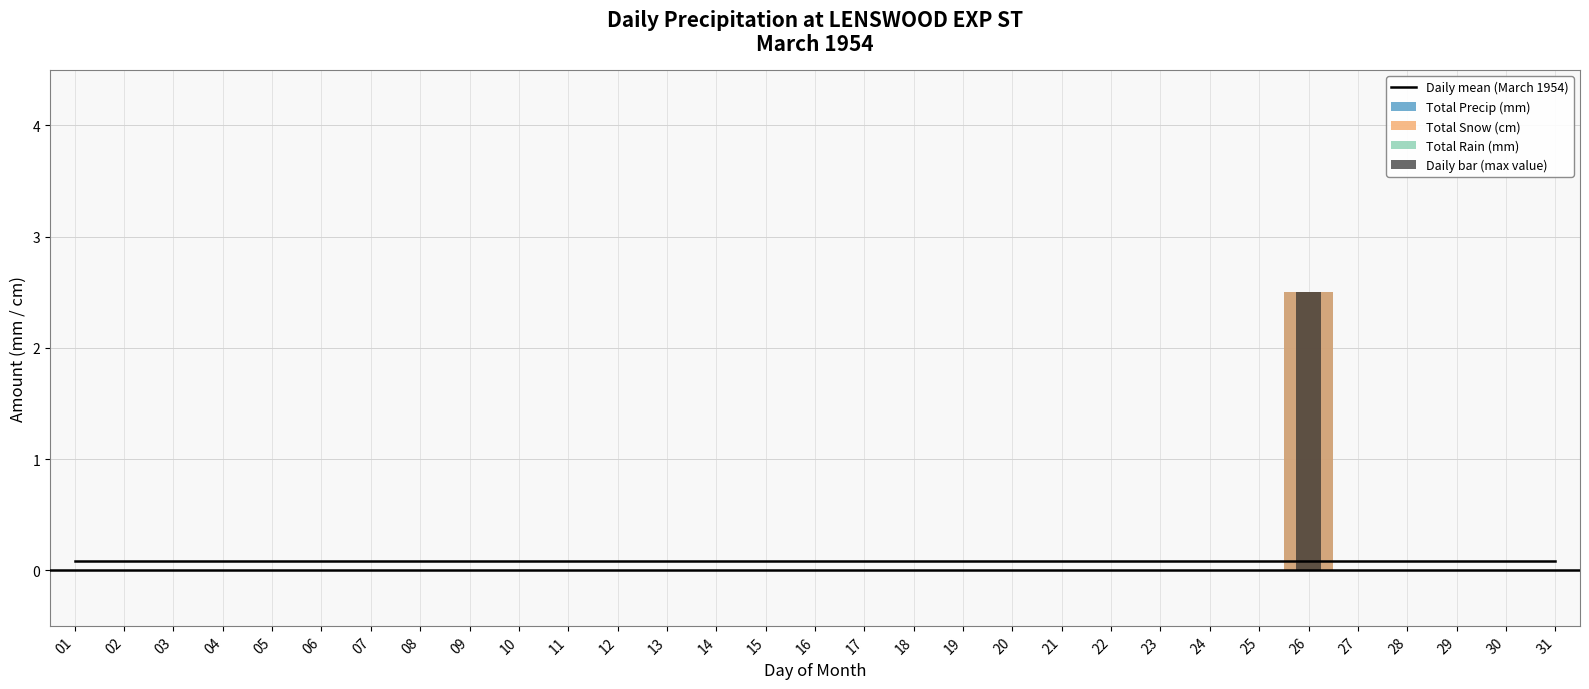

Which series has the widest spread of values?

Total Snow (cm)